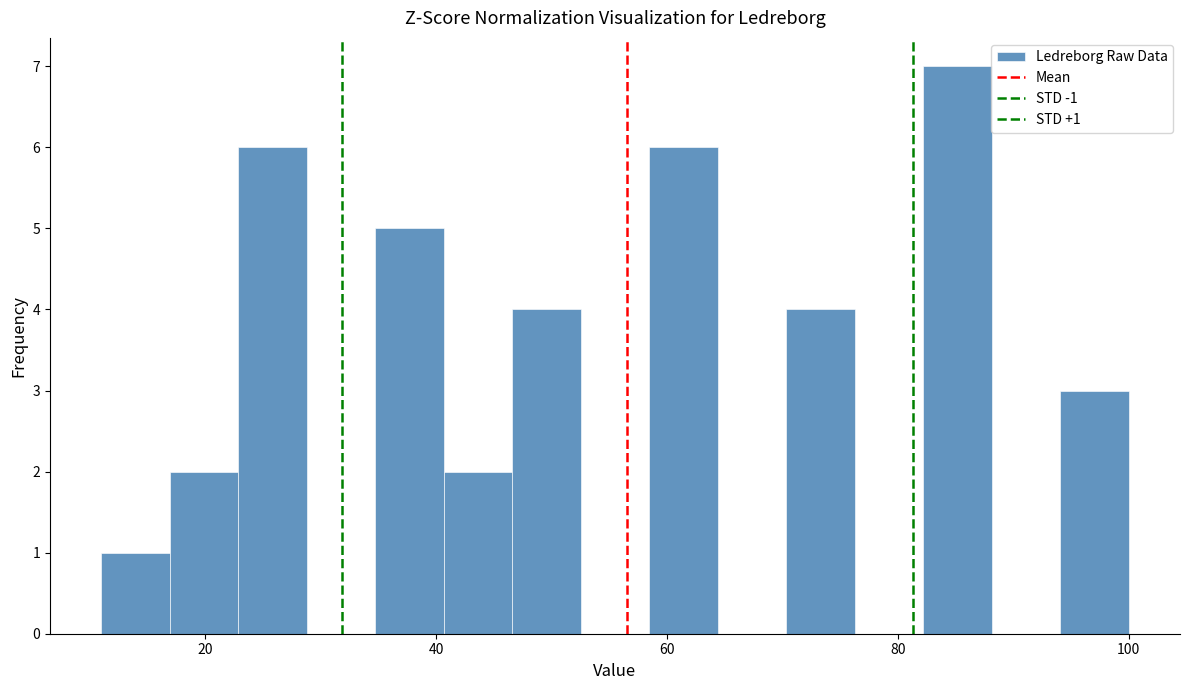

Read against the x-axis, roughly where is the centre of the tallest bar?

86